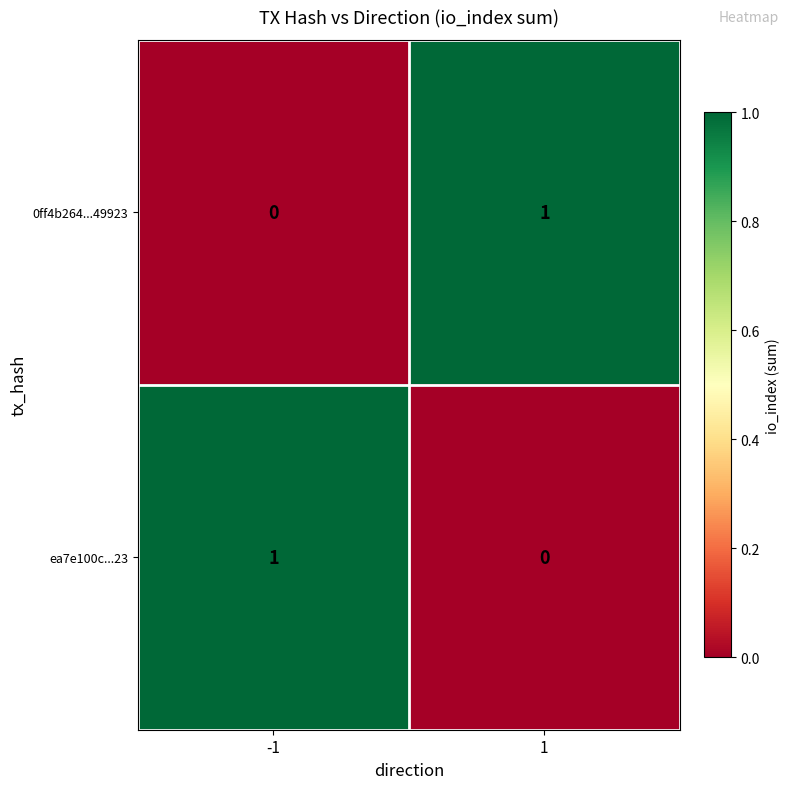

Rank the series at 1 from highest to lowest value.

0ff4b264...49923, ea7e100c...23